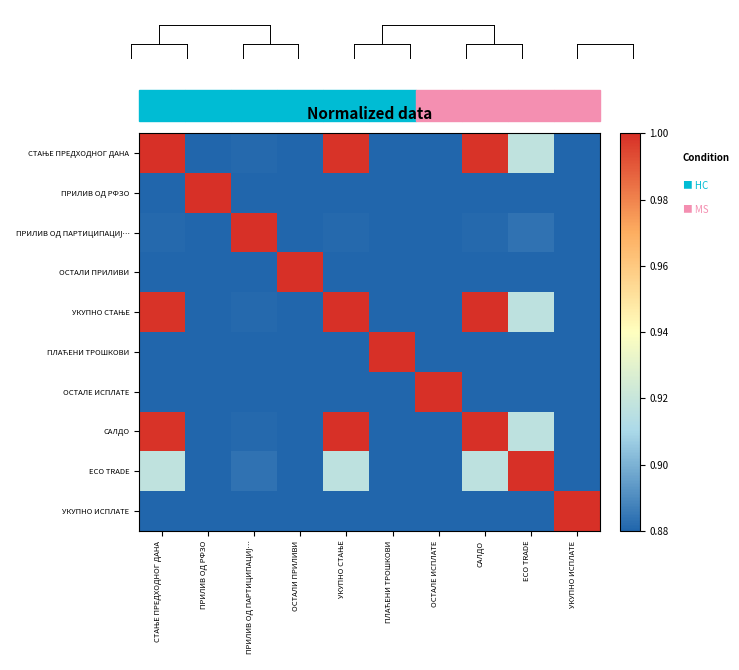

Which has a higher value, ОСТАЛИ ПРИЛИВИ or ОСТАЛЕ ИСПЛАТЕ?

ОСТАЛИ ПРИЛИВИ